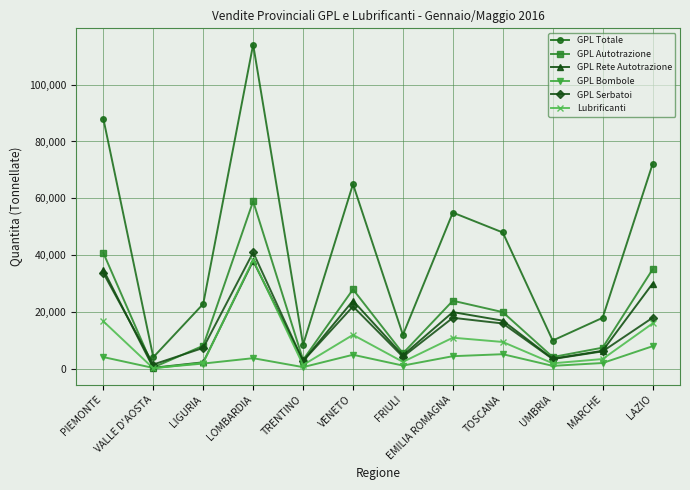

What is the maximum value shown in the chart?

114089